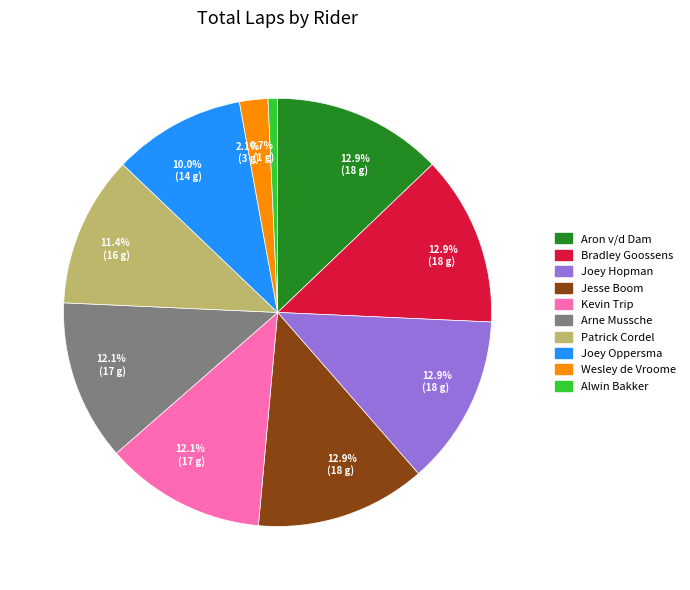

How many slices are in this pie chart?

10